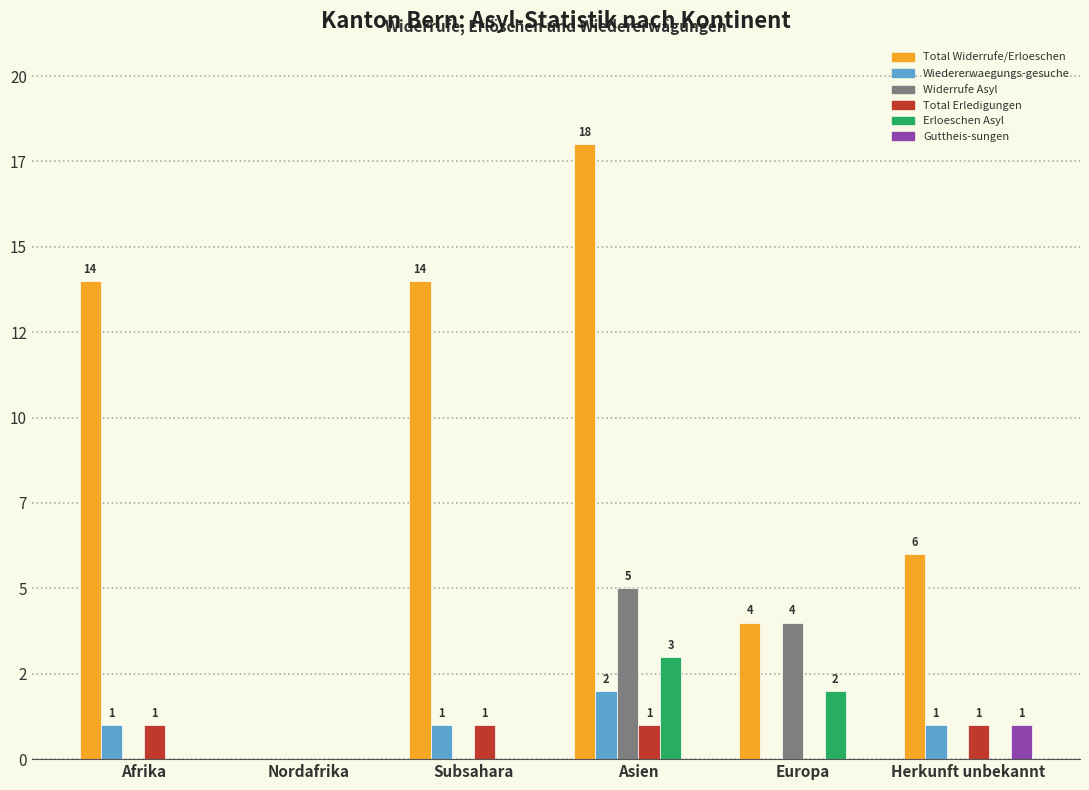

What is the spread (max minus min) of values at Afrika?

14